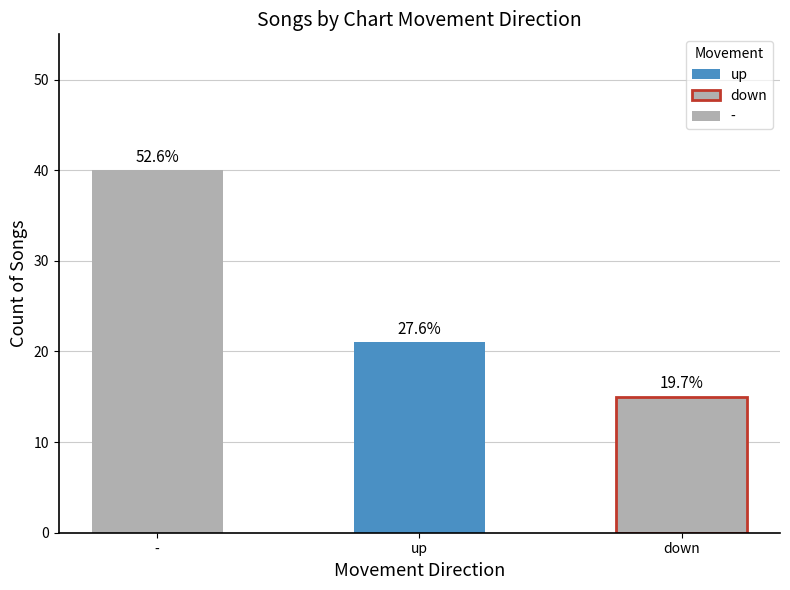

What is the average value?

25